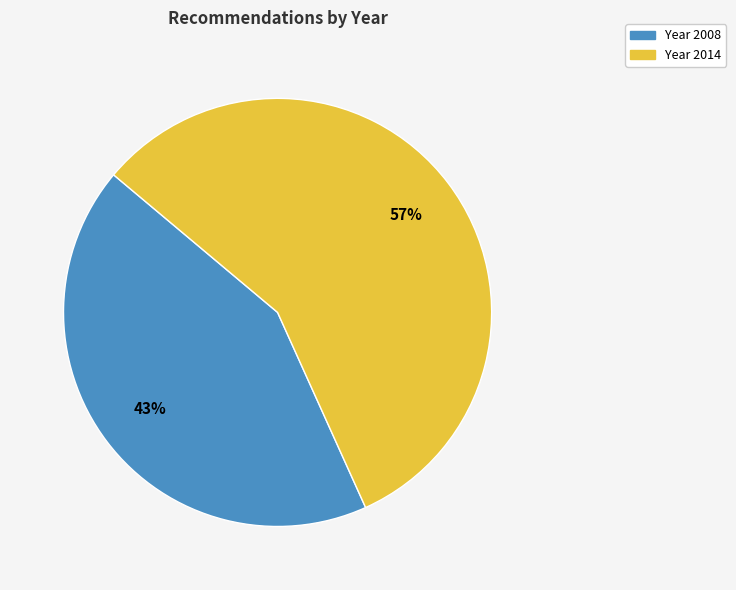

To the nearest percent, what is the average slice percentage?

50%